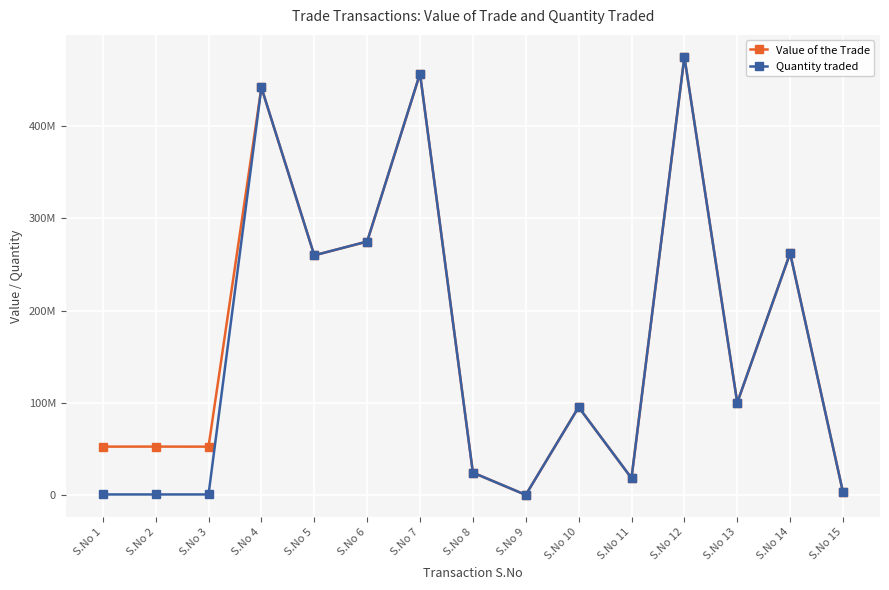

Does the chart have visible grid lines?

Yes